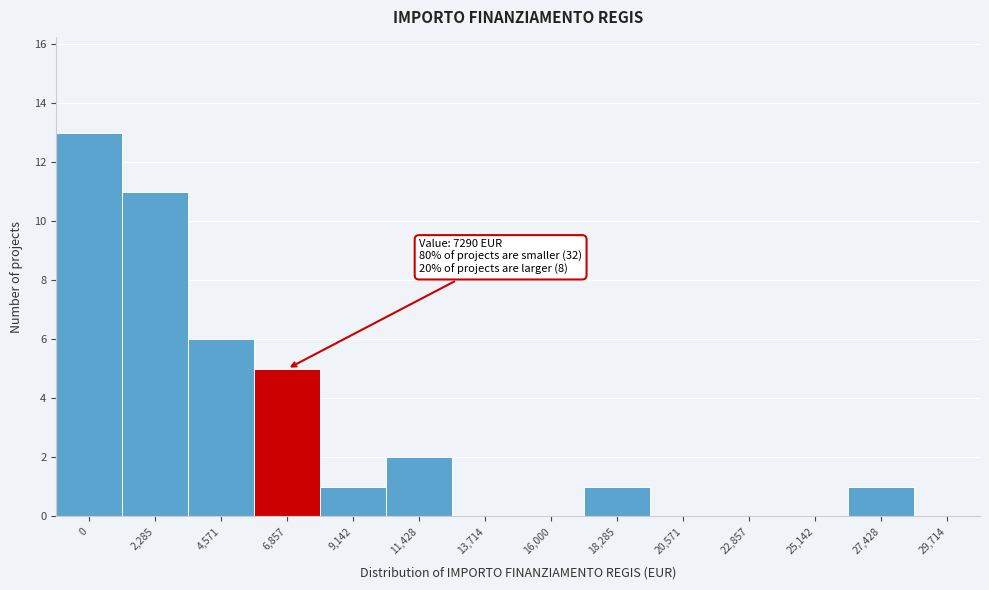

Reading left to right, list all the values displayed in this chart.

0=13	2,285=11	4,571=6	6,857=5	9,142=1	11,428=2	13,714=0	16,000=0	18,285=1	20,571=0	22,857=0	25,142=0	27,428=1	29,714=0